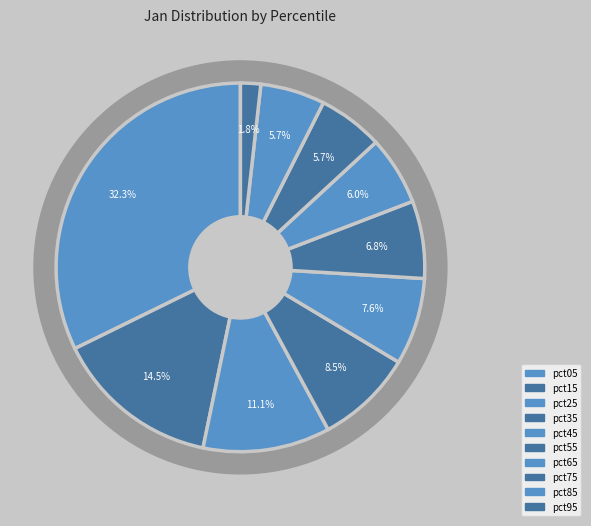

To the nearest percent, what percentage of the pie is pct75?

6%